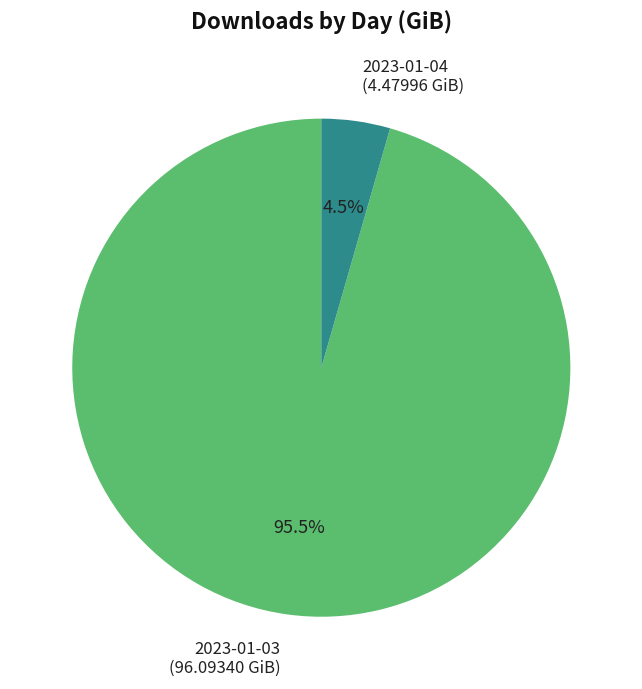

Which has a higher value, 2023-01-03 (96.09340 GiB) or 2023-01-04 (4.47996 GiB)?

2023-01-03 (96.09340 GiB)